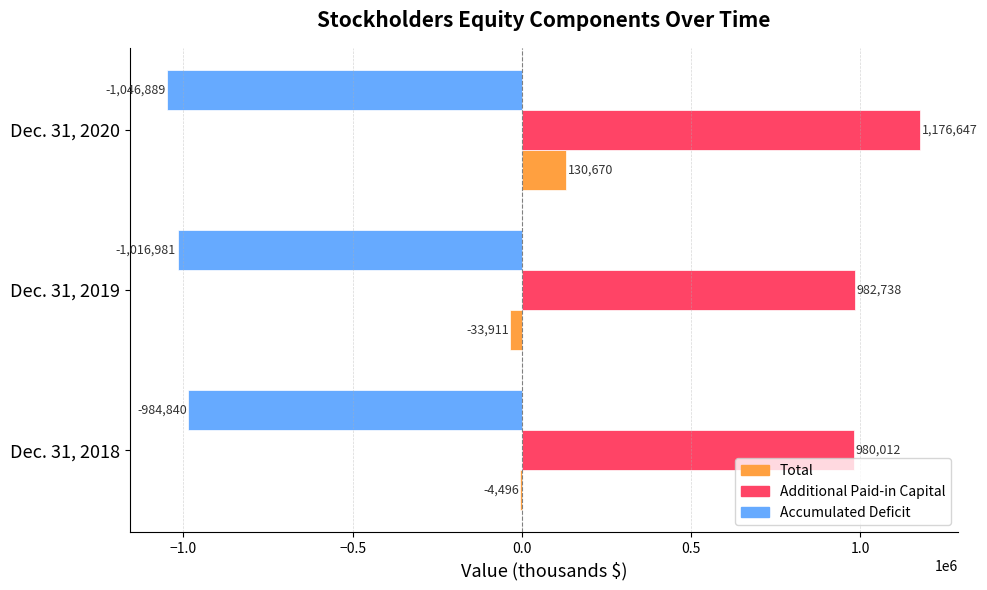

Count the number of data series in this chart.

3